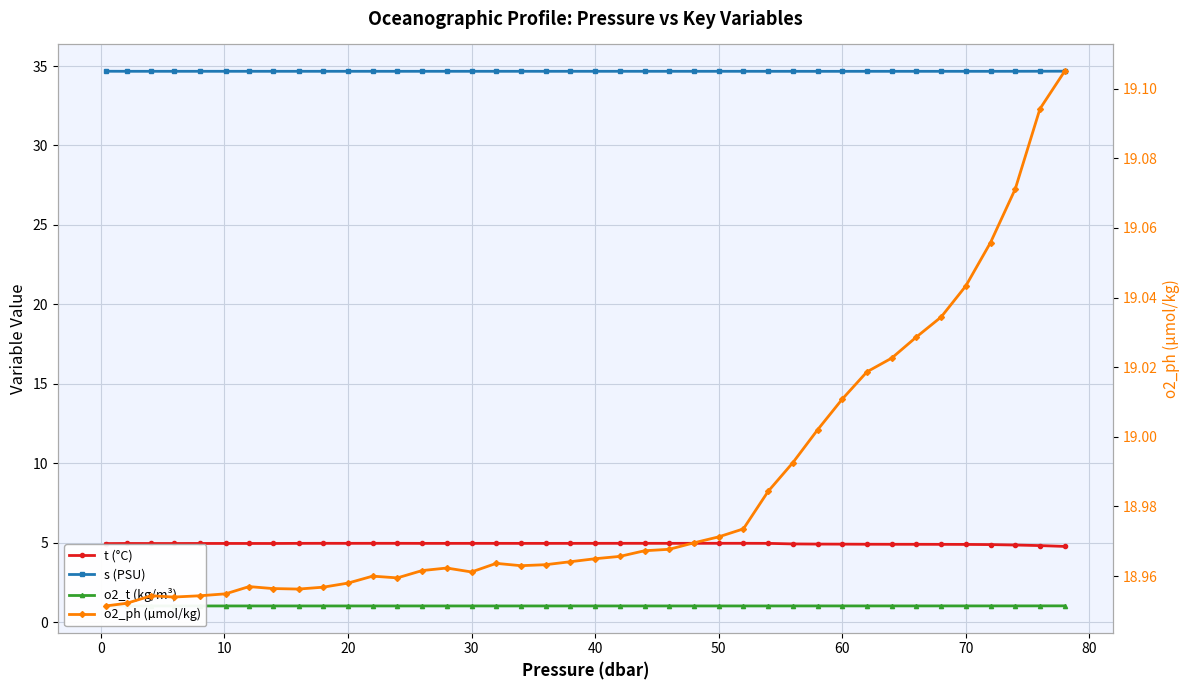

True or false: o2_t (kg/m³) has a value of 0.7 at 50.

False